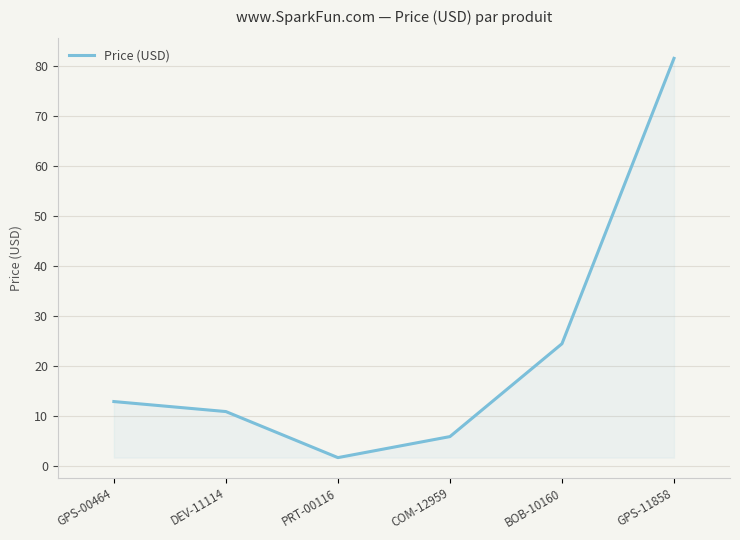

The chart shows a value of 129.5 at GPS-11858. True or false?

False